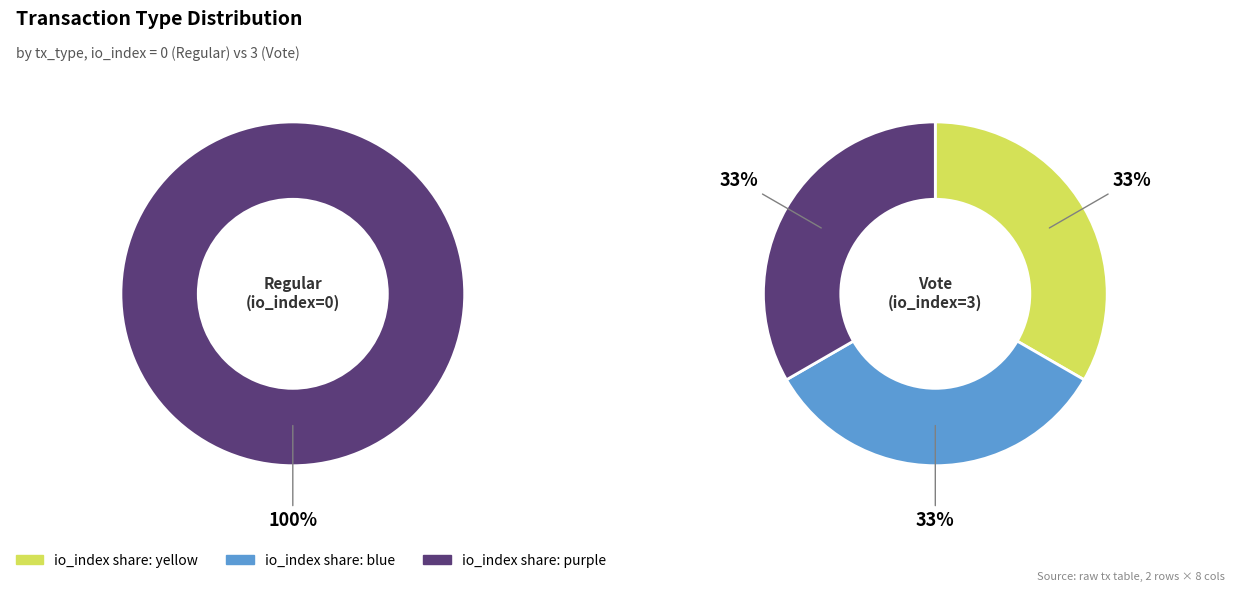

Does value represent more than half of the total?

Yes